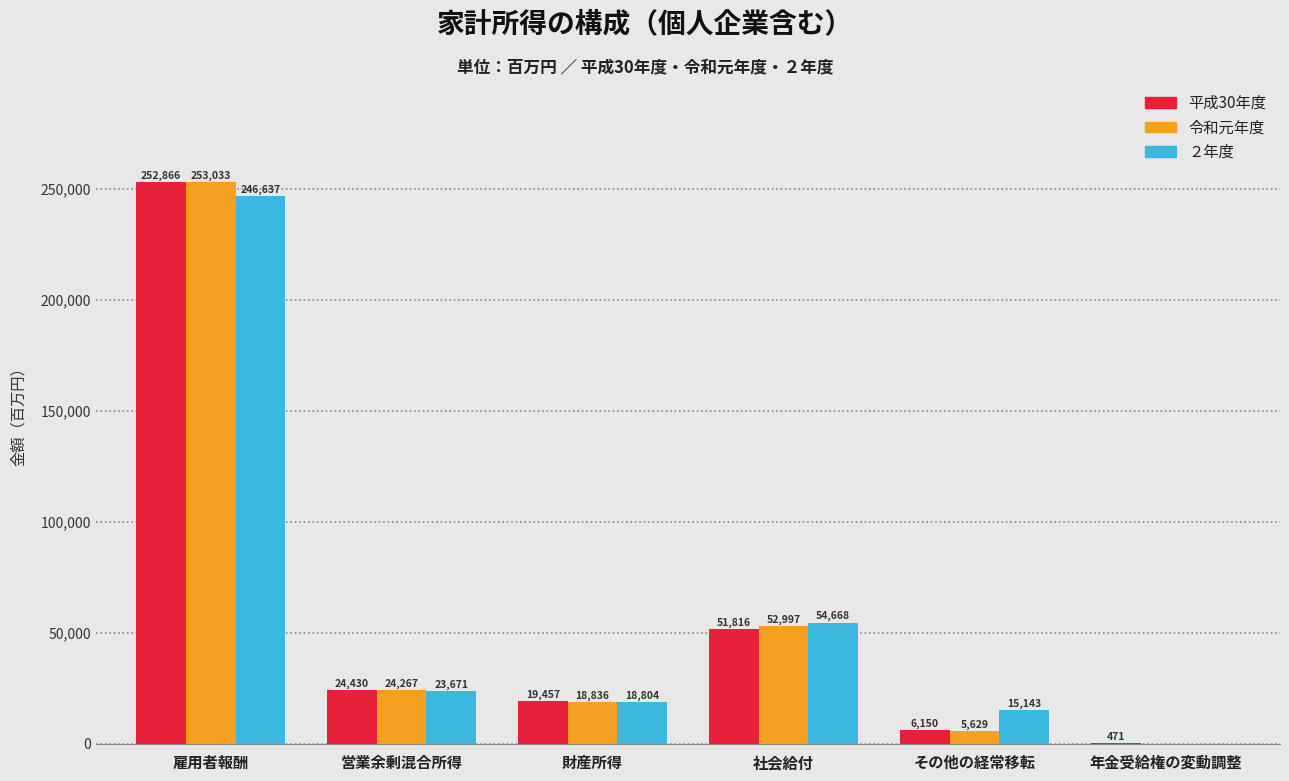

Reading left to right, what are all the values shown in this chart?

平成30年度: 雇用者報酬=252866	営業余剰混合所得=24430	財産所得=19457	社会給付=51816	その他の経常移転=6150	年金受給権の変動調整=471
令和元年度: 雇用者報酬=253033	営業余剰混合所得=24267	財産所得=18836	社会給付=52997	その他の経常移転=5629	年金受給権の変動調整=-55
２年度: 雇用者報酬=246637	営業余剰混合所得=23671	財産所得=18804	社会給付=54668	その他の経常移転=15143	年金受給権の変動調整=-220